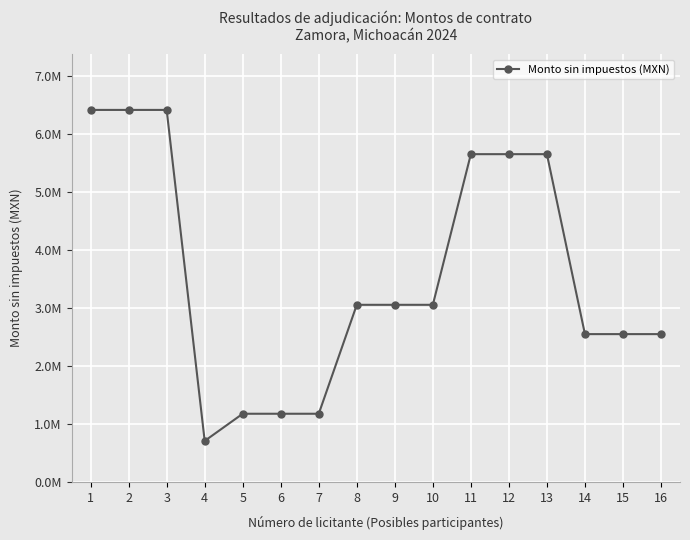

What is the ratio of the value at 12 to the value at 4?

8.0